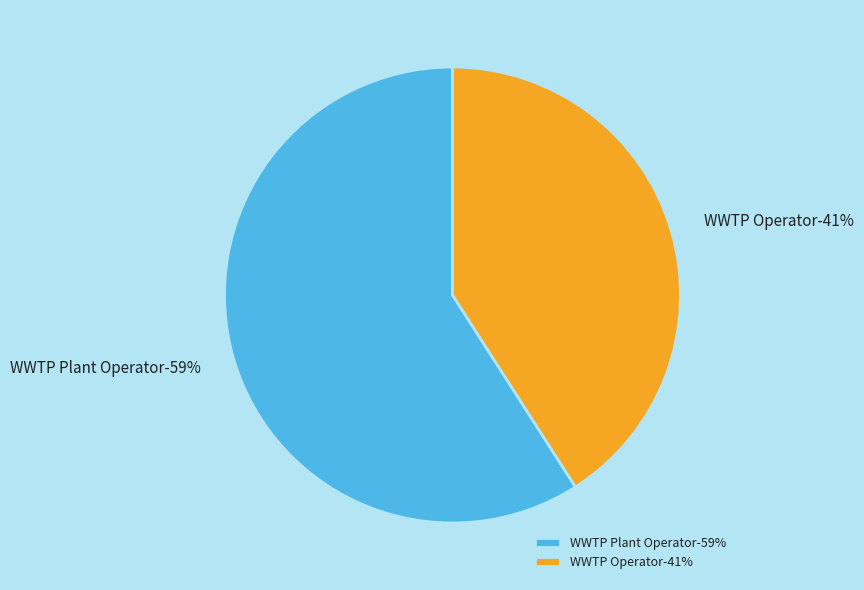

What is the largest slice in the pie chart?

WWTP Plant Operator